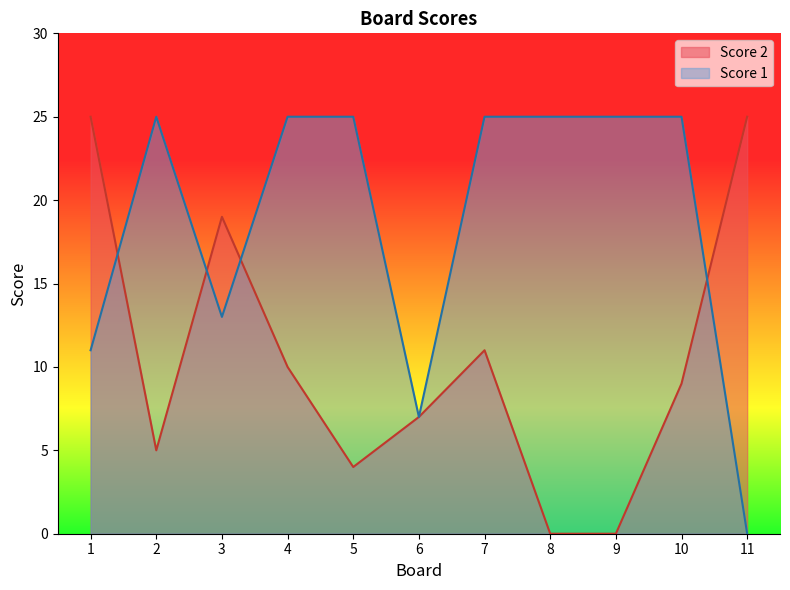

Which label corresponds to the largest value in the chart?

1